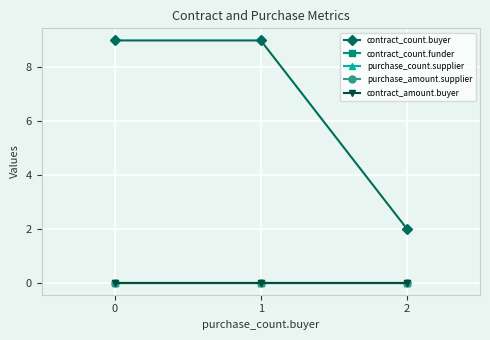

Does the chart display data point markers on the line(s)?

Yes